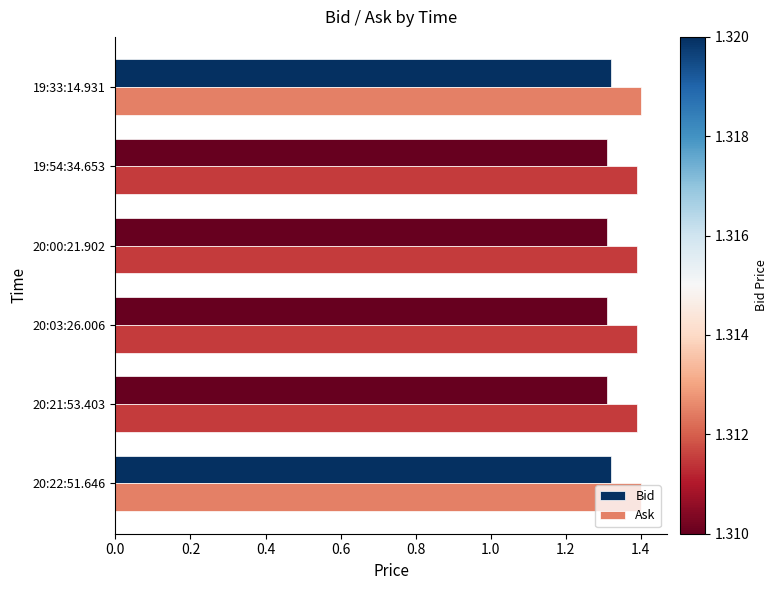

True or false: Bid has a value of 1.3 at 20:21:53.403.

True